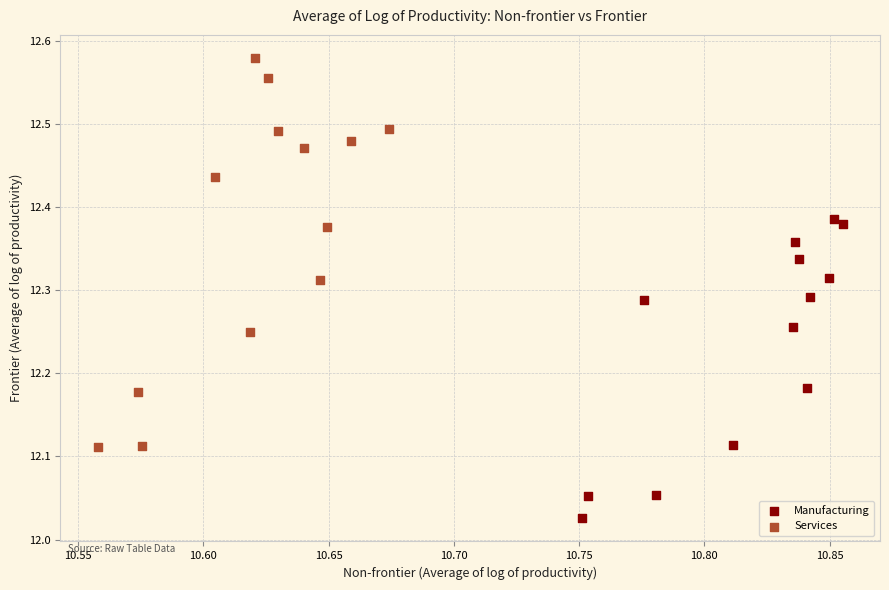

Which series reaches the minimum Y coordinate?

Manufacturing